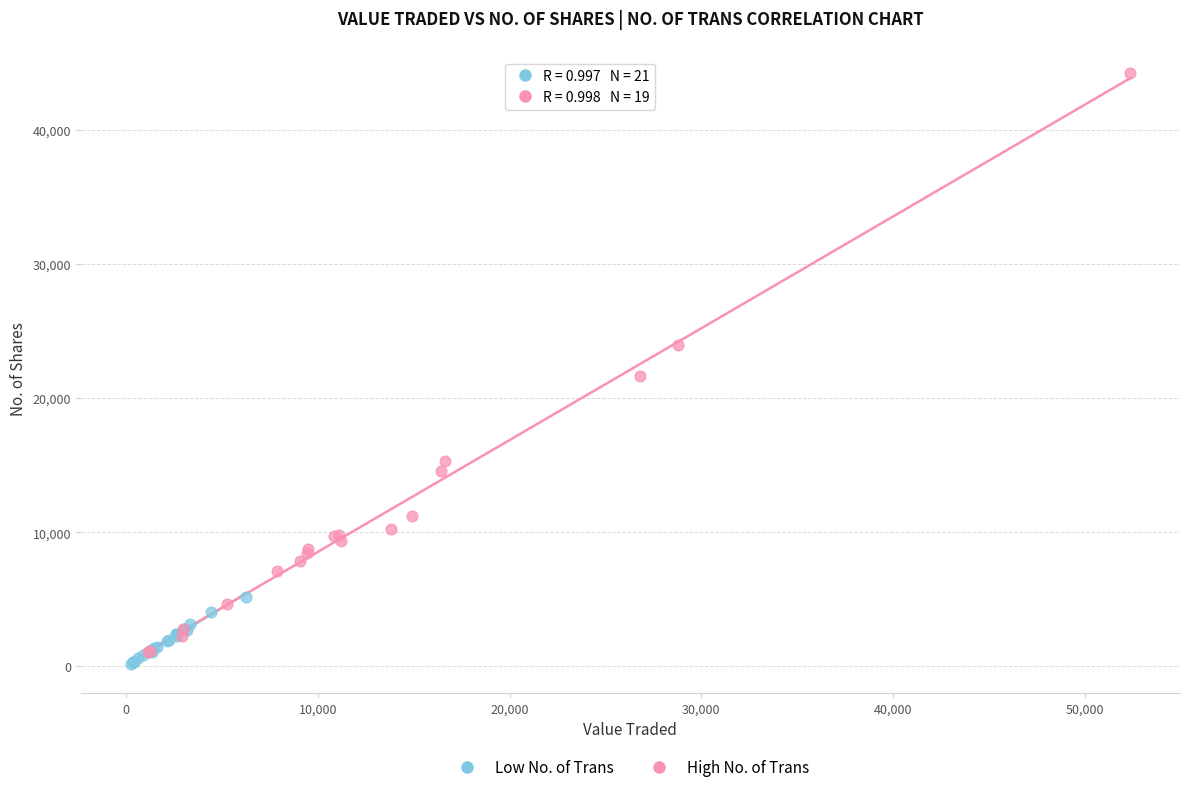

Which series contains the highest Y value?

High No. of Trans